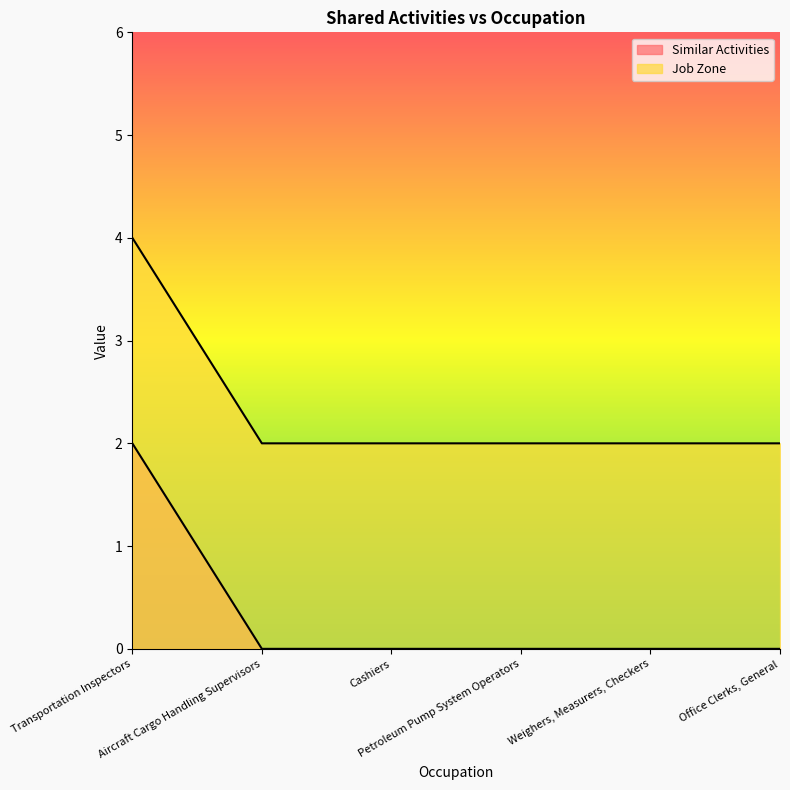

What is the label of the 4th point from the right?

Cashiers